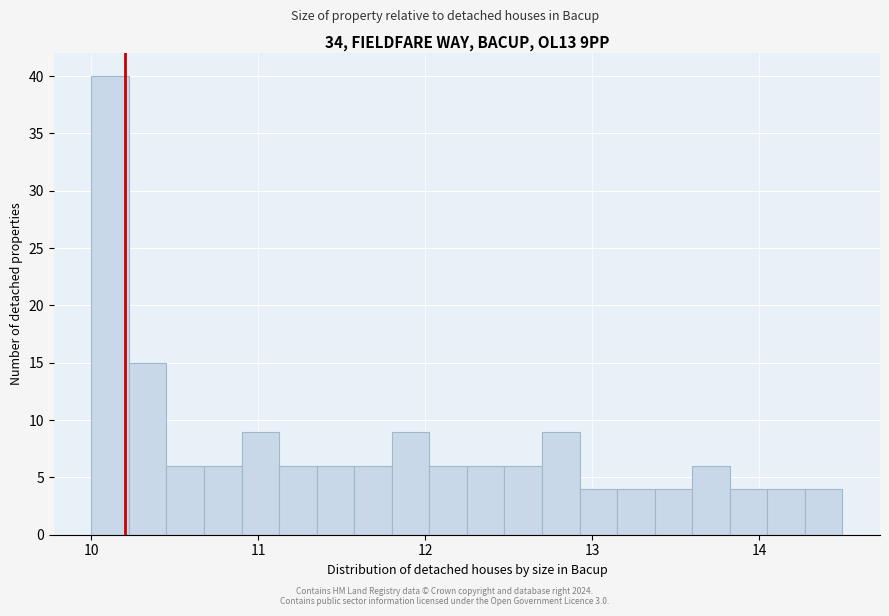

Around what value on the x-axis is the tallest bar? Give the approximate position of its centre, as read against the axis.

10.1